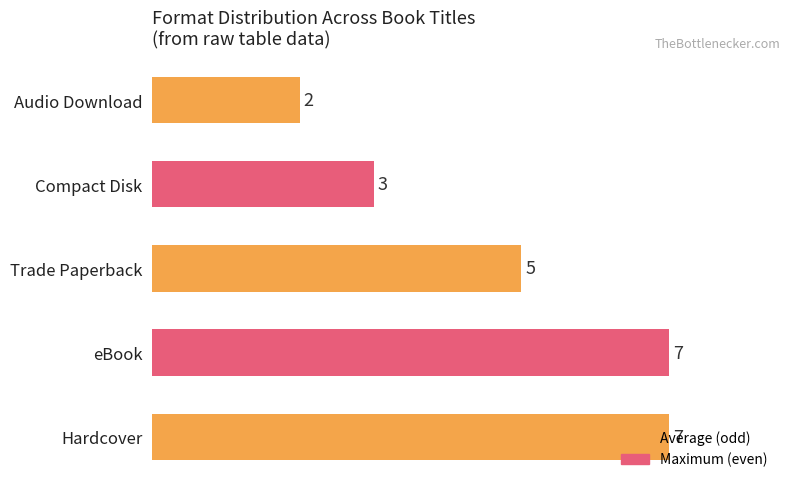

Count the values in the range 3 to 7.

4